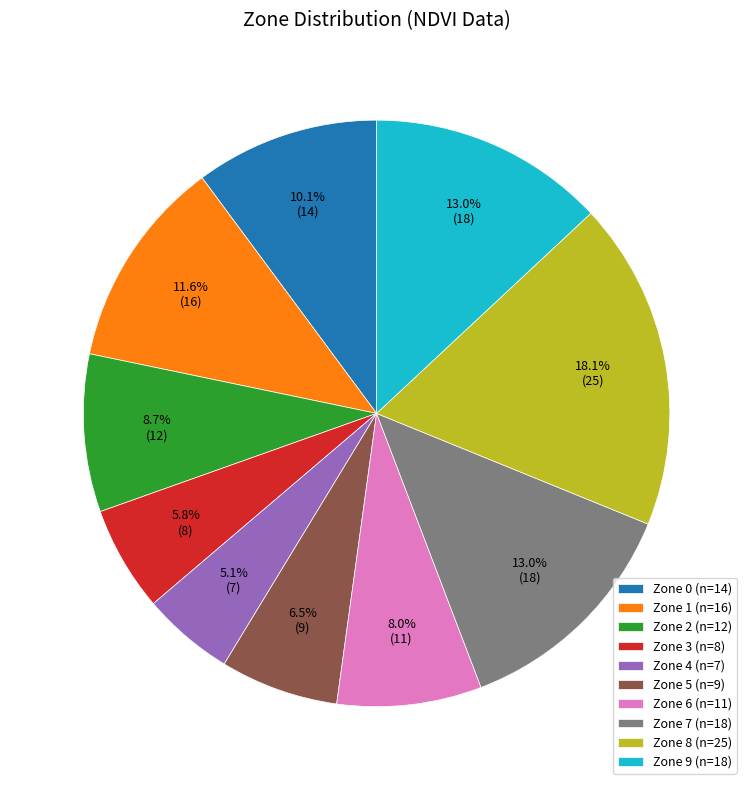

Does any single category account for the majority?

No